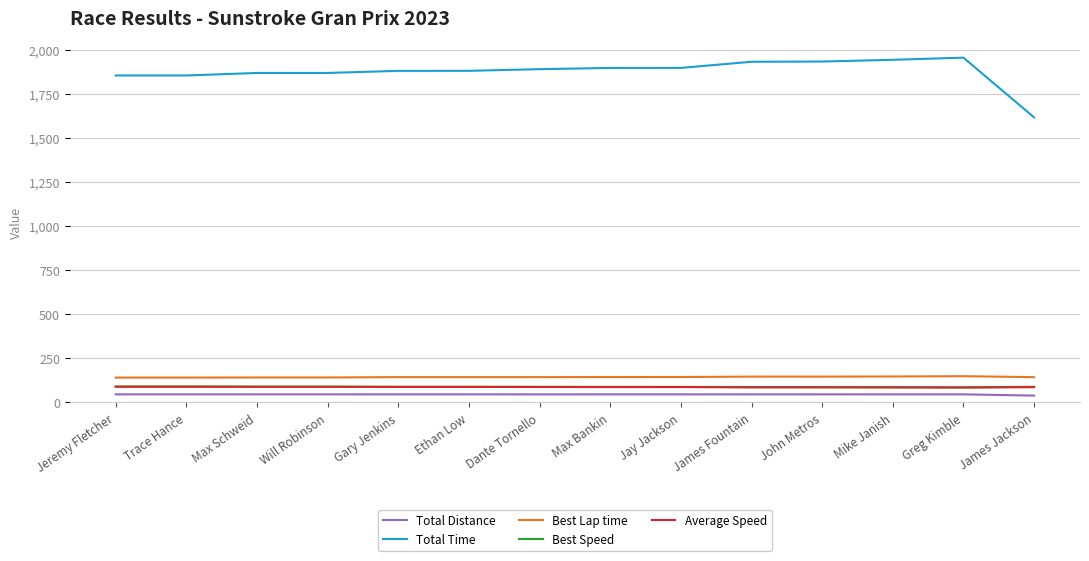

What is the difference between the maximum and minimum values in the Total Time series?

338.7